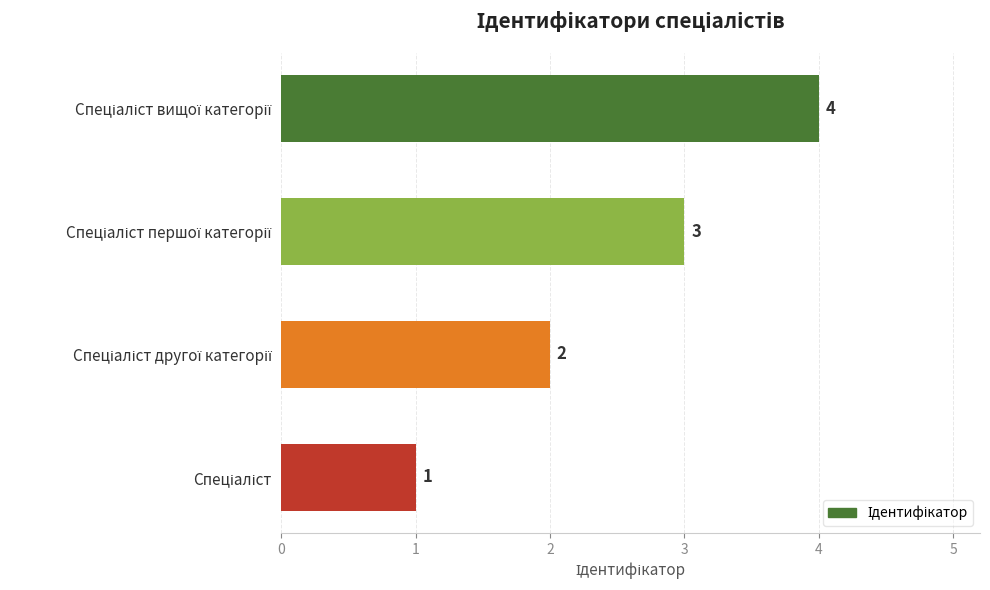

How many data points are less than 3?

2